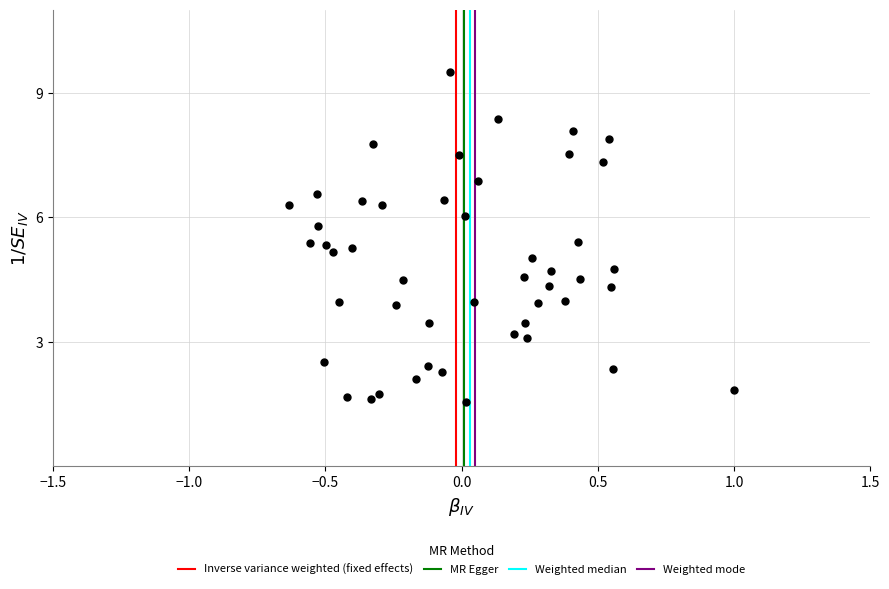

What is the range of X values (max minus min)?

1.6